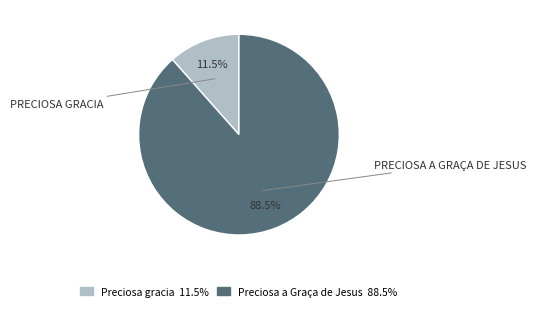

The Preciosa gracia slice represents 19% of the pie. True or false?

False